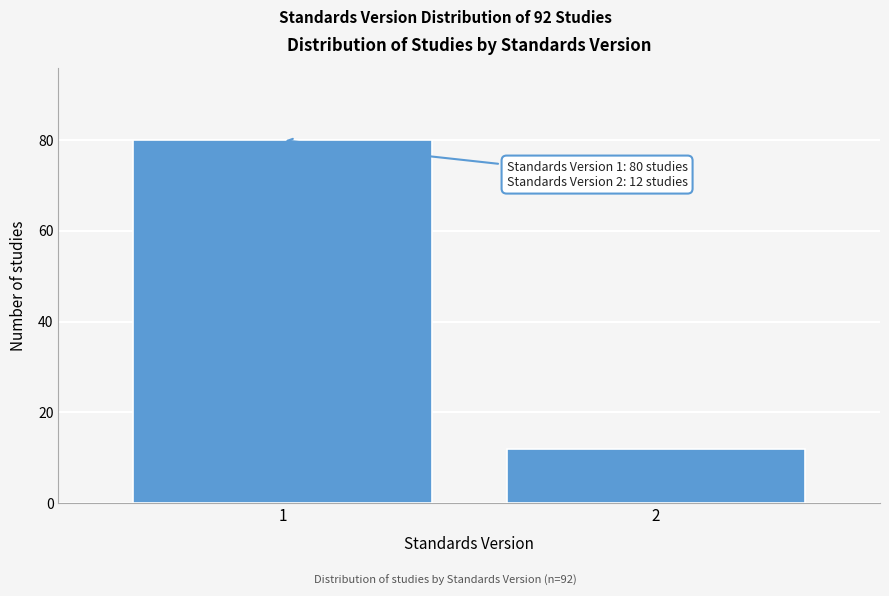

Reading right to left, list all the values displayed in this chart.

2=12	1=80